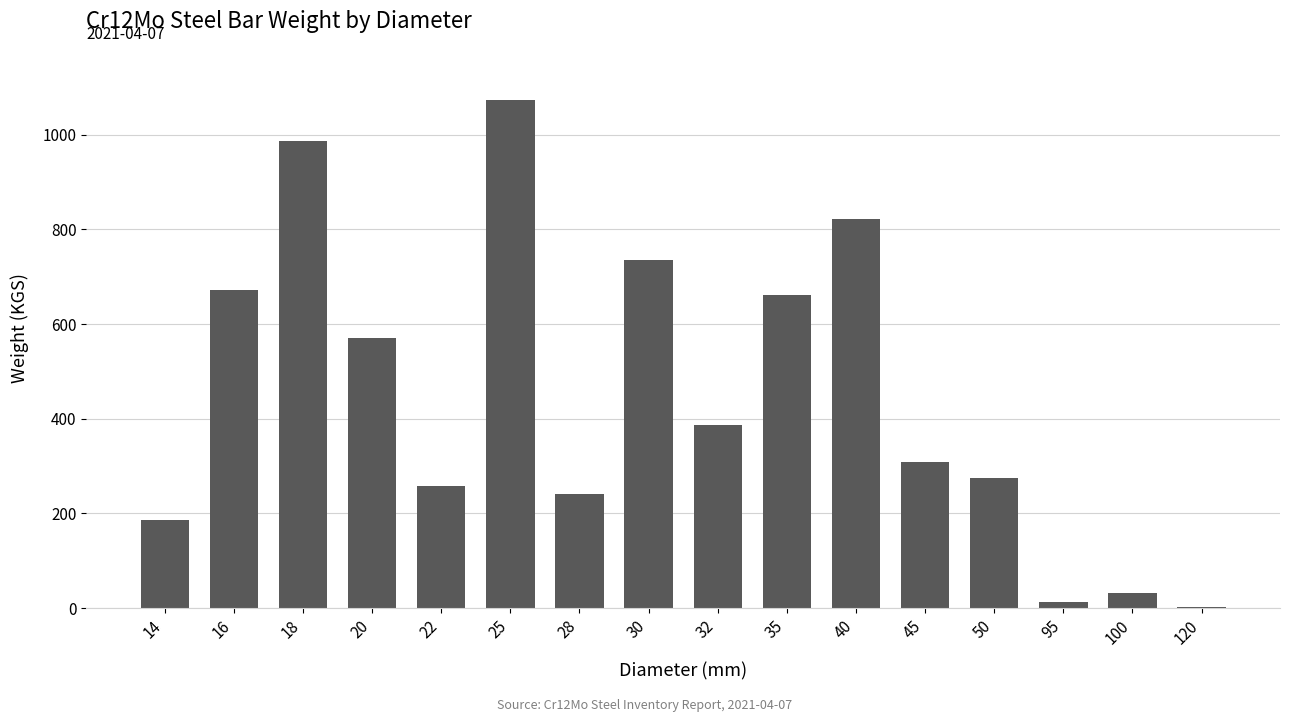

Reading left to right, transcribe all the data shown in this chart.

187	672	987	571	258	1074	241	736	387	661	821	309	275	12	32	2